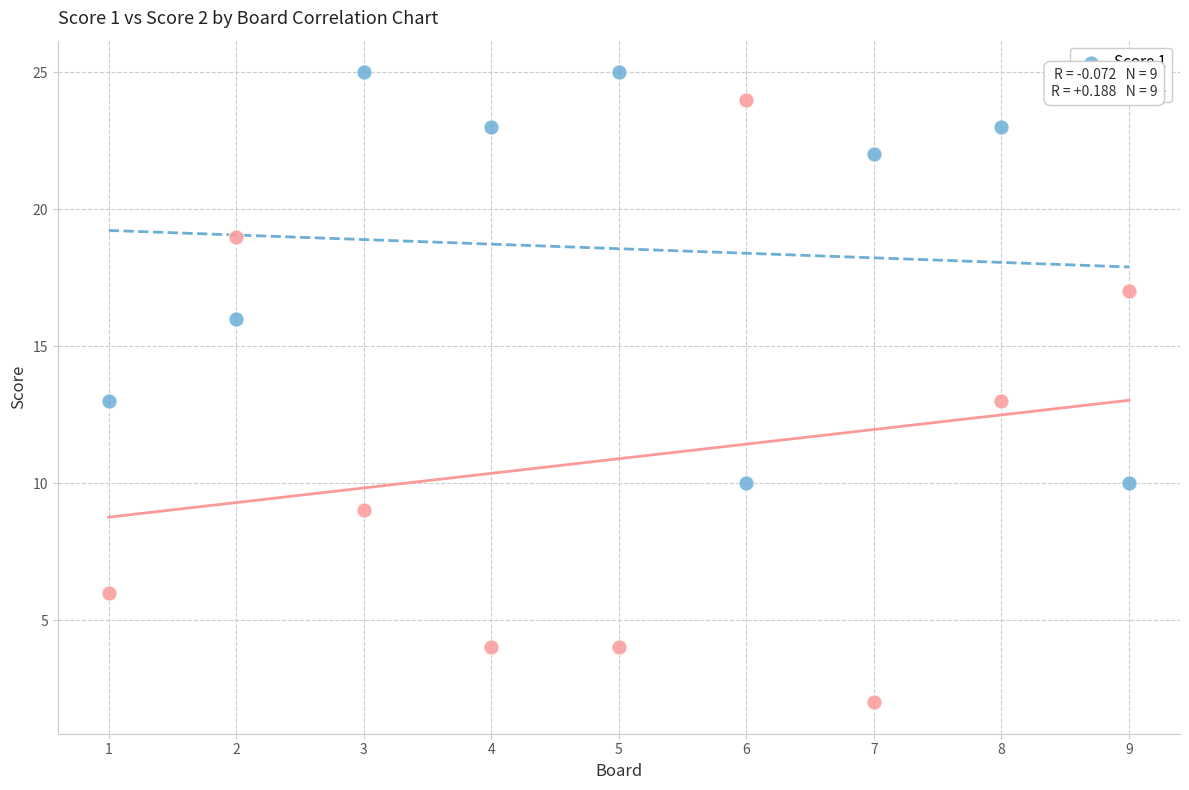

What is the X range (max minus min) for the scatter plot?

8